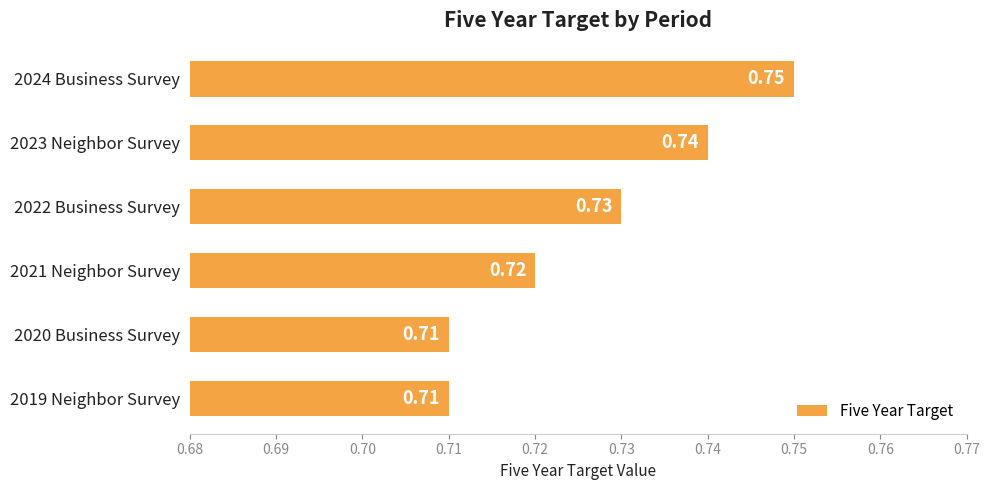

Between 2022 Business Survey and 2021 Neighbor Survey, which is larger?

2022 Business Survey